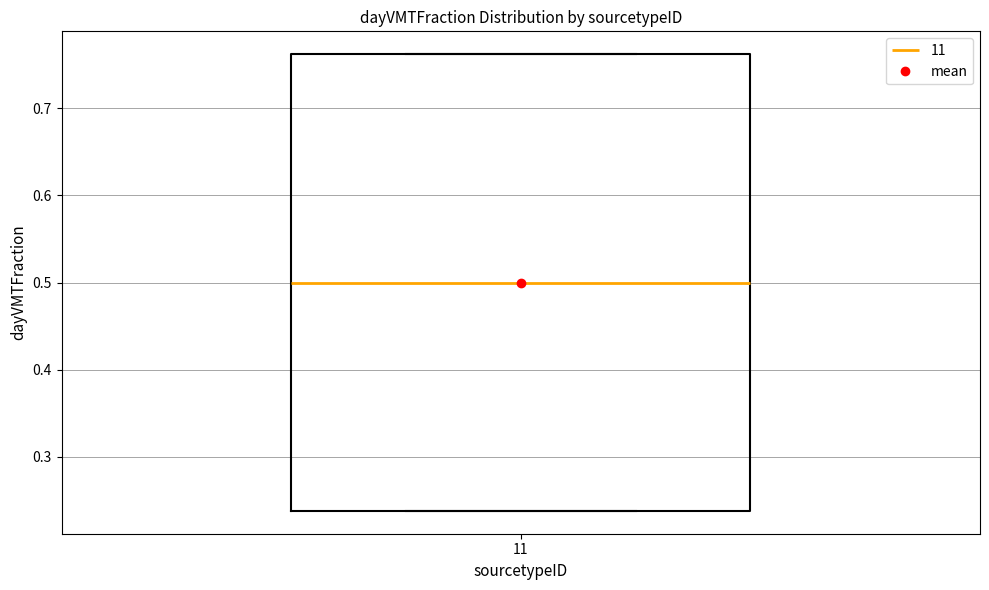

Transcribe this box plot: give where the median line is, the range the box spans, and where the two whiskers end, as read against the y-axis. The values are not printed on the chart, so give them approximately, as read against the axis.

median 0.50, box 0.24 to 0.76, whiskers 0.24 to 0.76